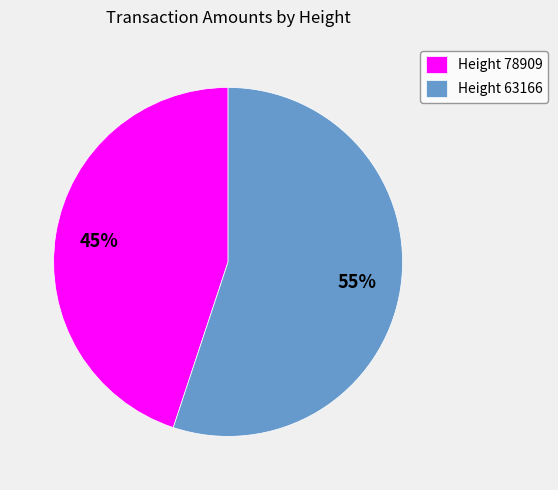

To the nearest percent, what is the difference between the largest and smallest slice percentages?

10%